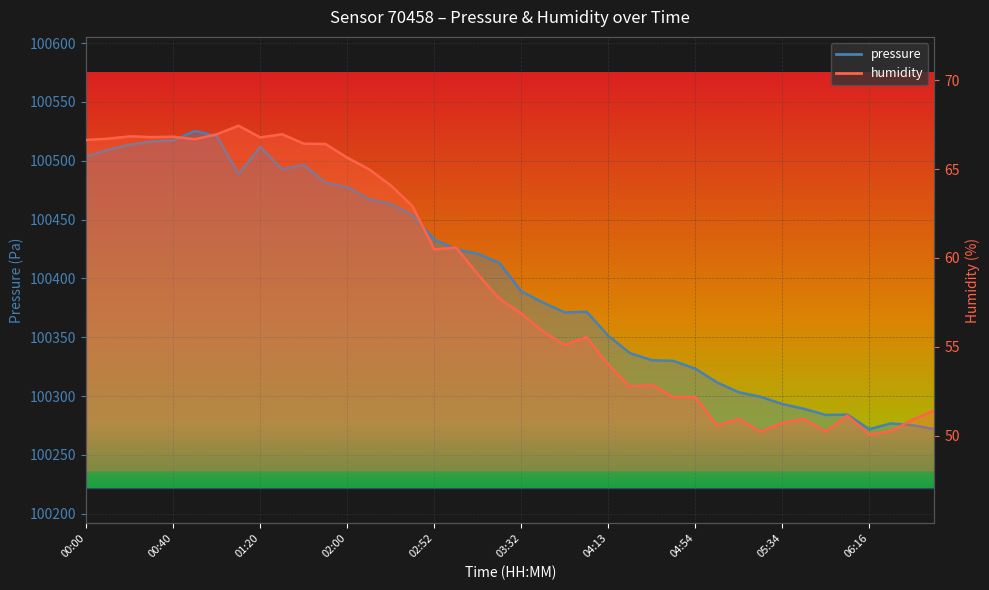

True or false: pressure has a value of 100289.1 at 05:45.

True